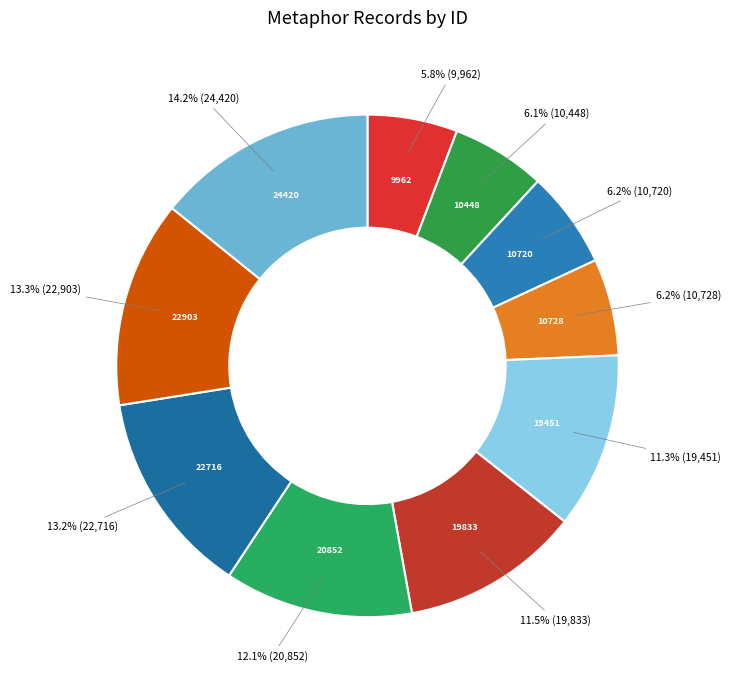

Count the number of slices in the pie.

10